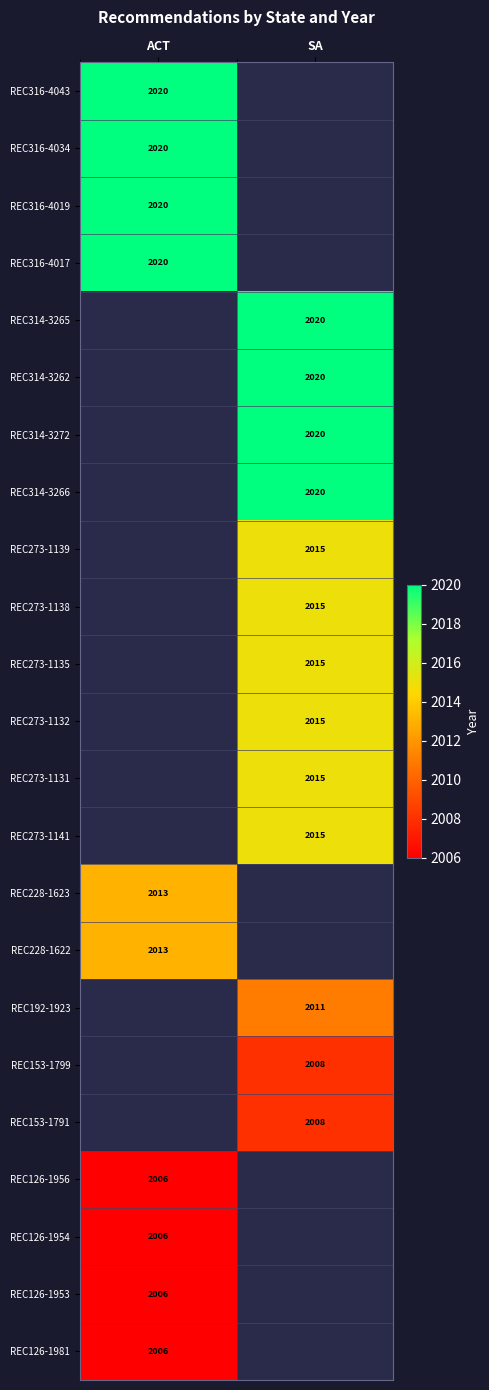

The REC126-1953 series shows 2006 at ACT. True or false?

True